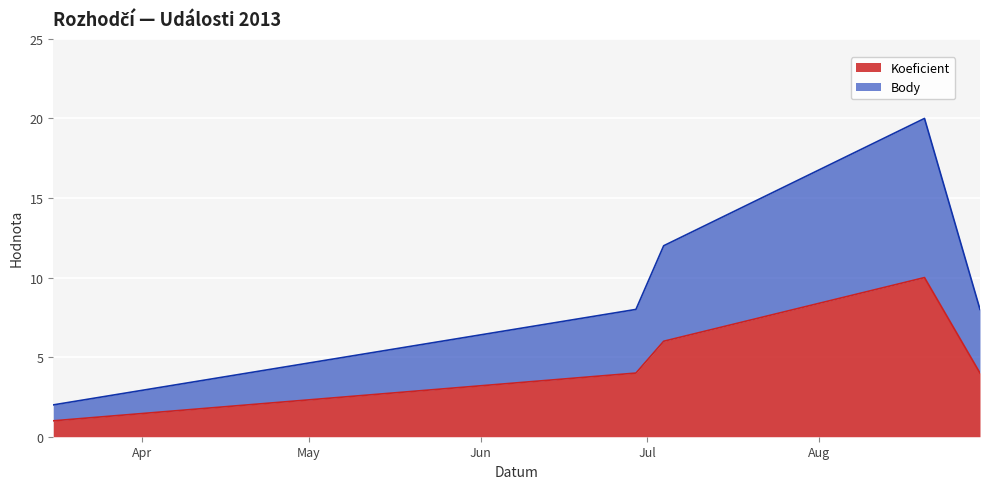

What is the total value across all series at 2013-06-29?

12